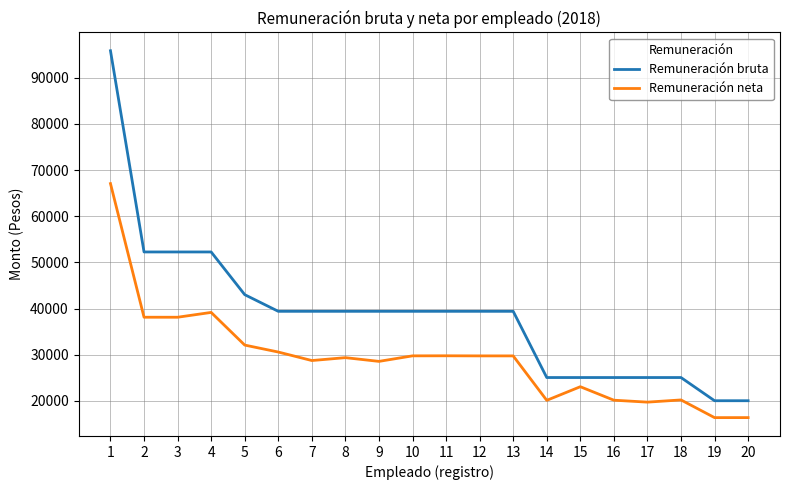

True or false: Remuneración bruta has a value of 52256.0 at 2.

True